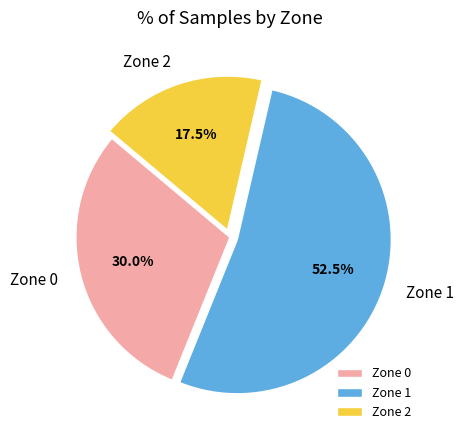

Combined, what portion of the pie is Zone 0 and Zone 1?

82.5%